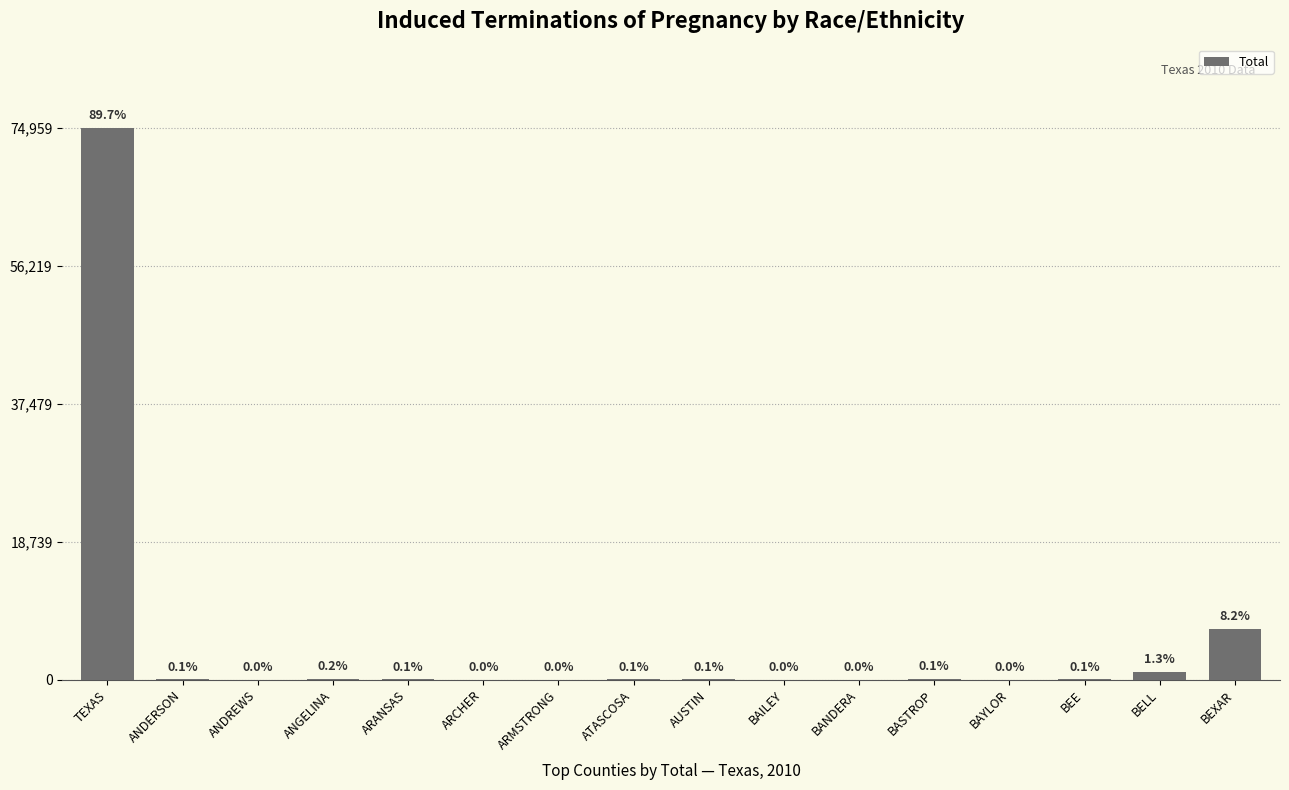

At which category does the chart reach its minimum across all series?

ARMSTRONG